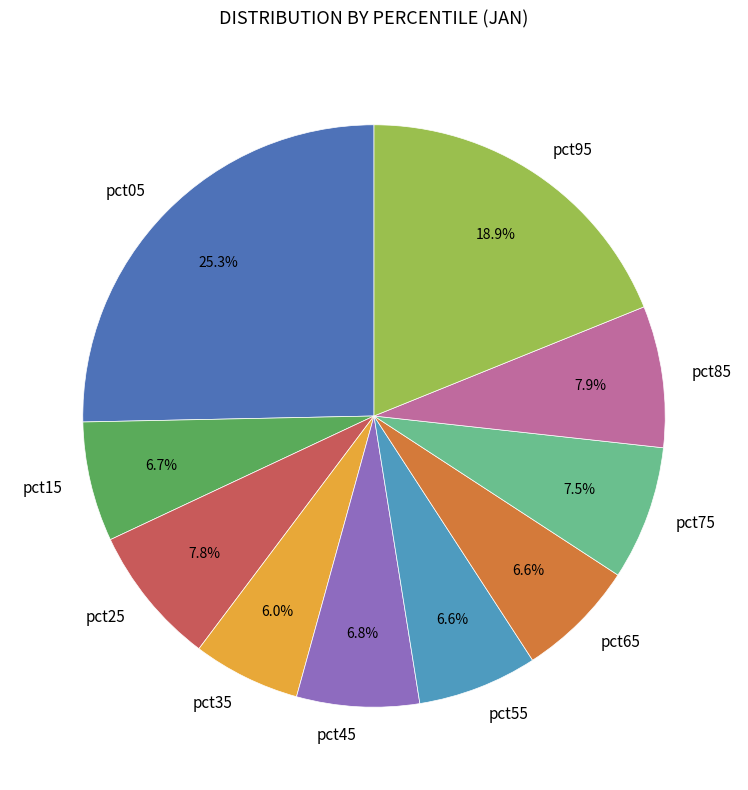

Count the number of slices in the pie.

10